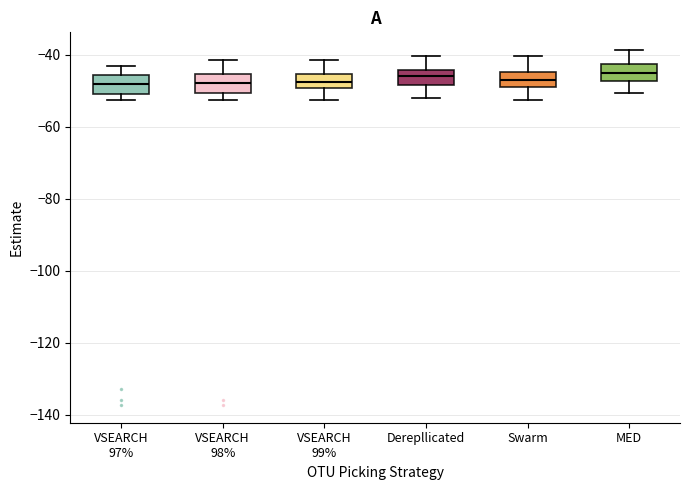

Where does the median line of the box for VSEARCH 97% sit on the y-axis? The values are not printed on the chart, so give them approximately, as read against the axis.

-48